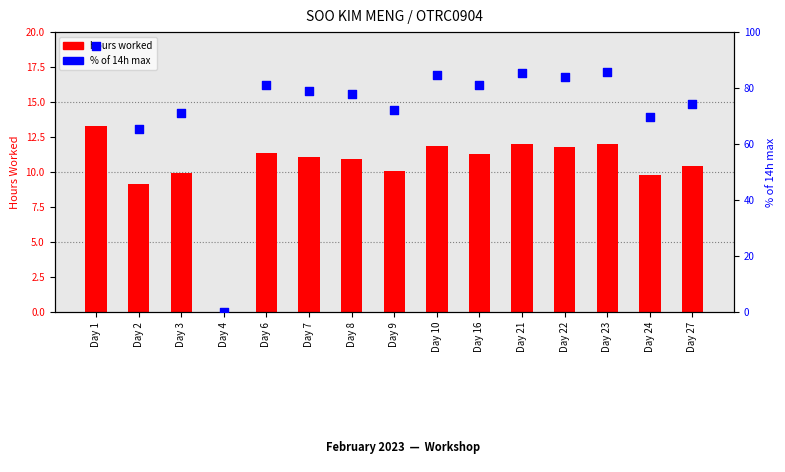

What are all the series names shown in the legend?

hours worked, % of 14h max